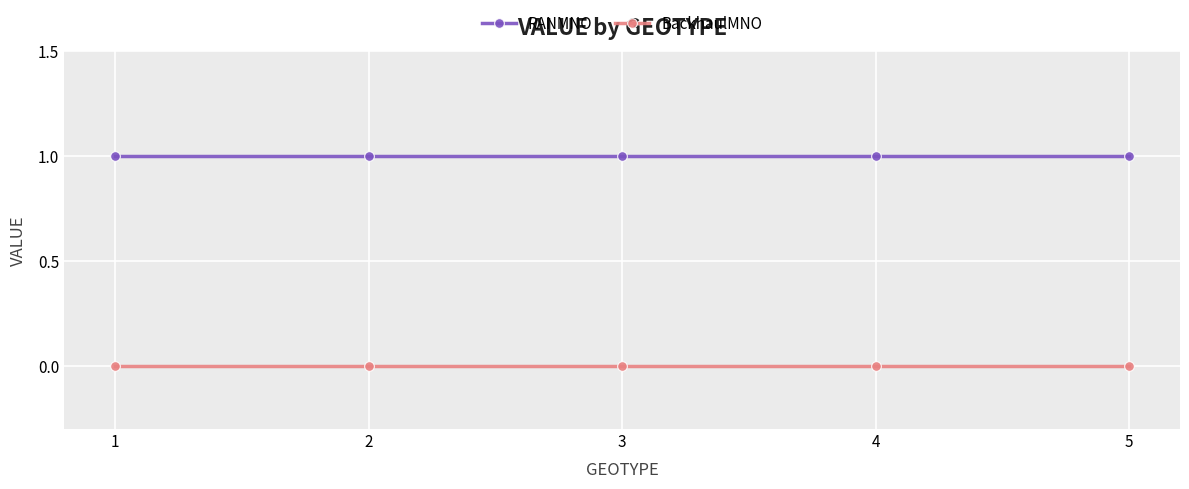

Reading left to right, list all the values displayed in this chart.

RANMNO: 1	1	1	1	1
BackhaulMNO: 0	0	0	0	0